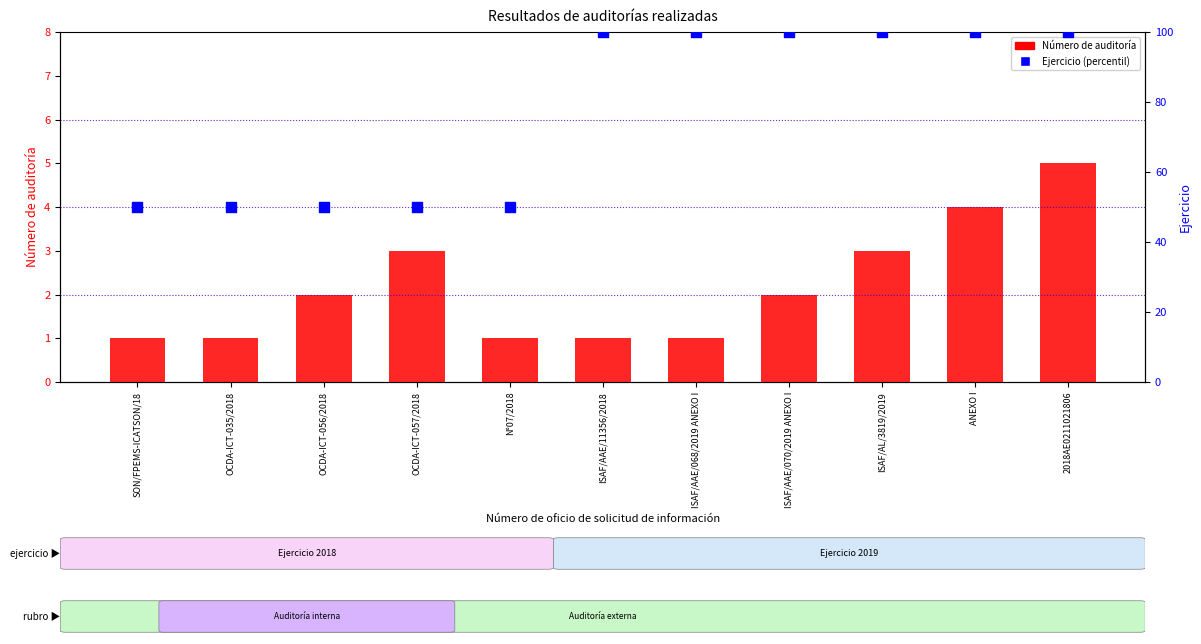

What are all the series names shown in the legend?

Número de auditoría, Ejercicio (percentil)